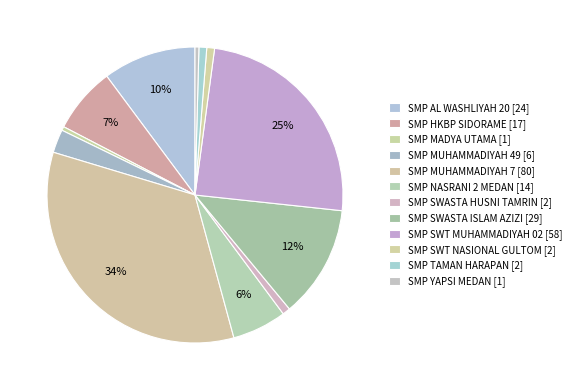

Is it true that SMP SWT MUHAMMADIYAH 02 is 25% of the pie?

True